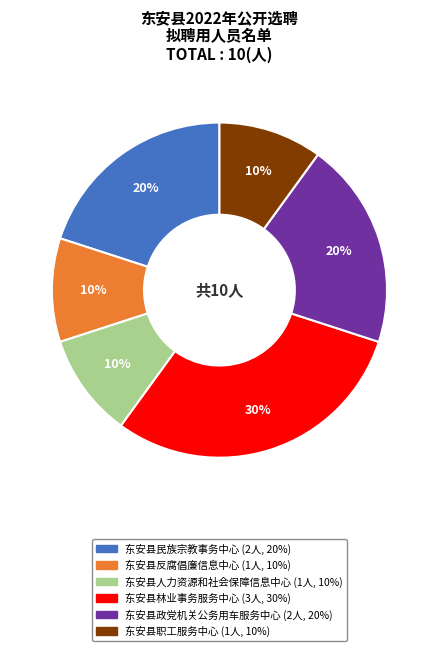

Does 东安县人力资源和社会保障信息中心 account for over 50% of the chart?

No